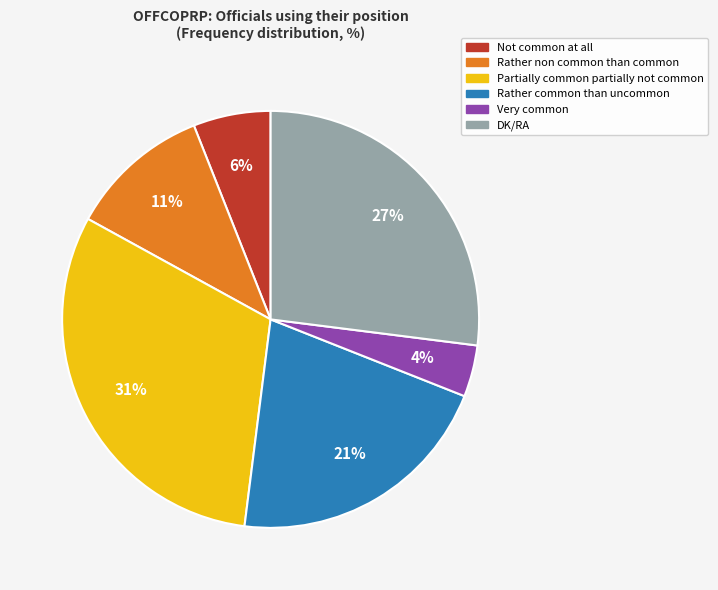

How many segments does this pie chart have?

6